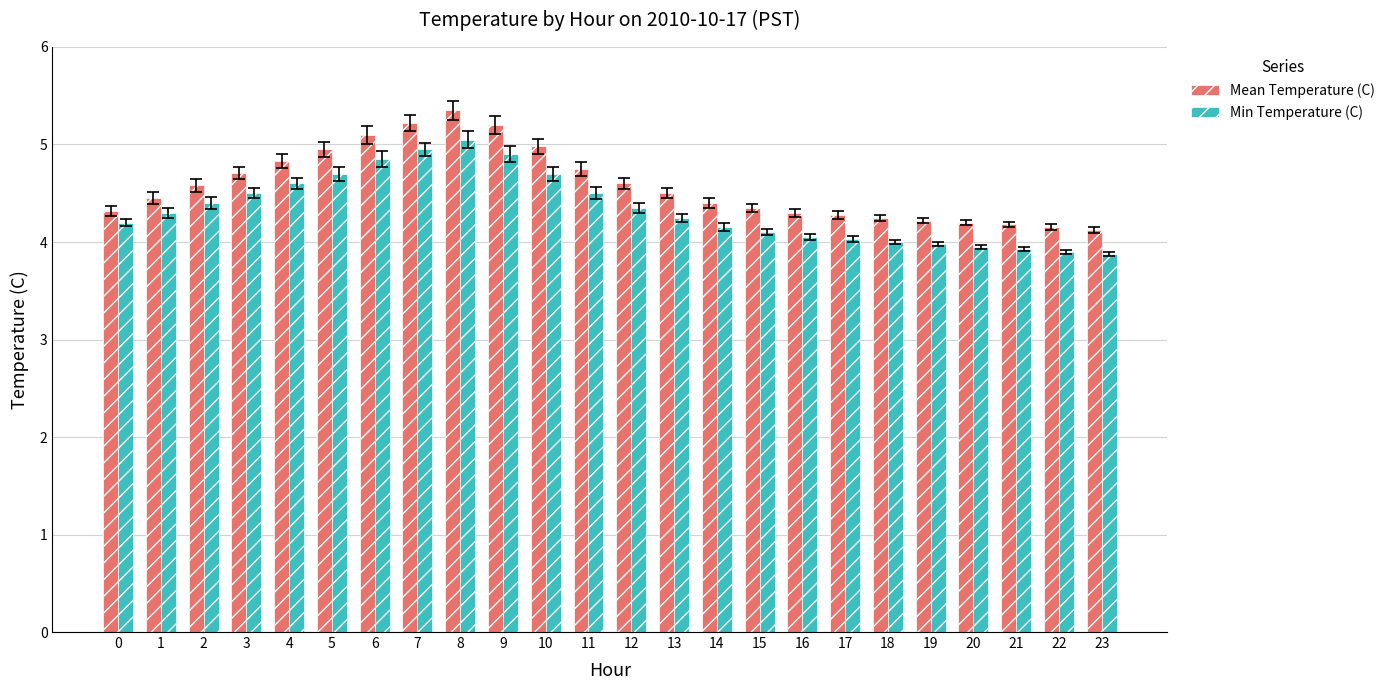

Which series has the largest range (max minus min)?

Mean Temperature (C)